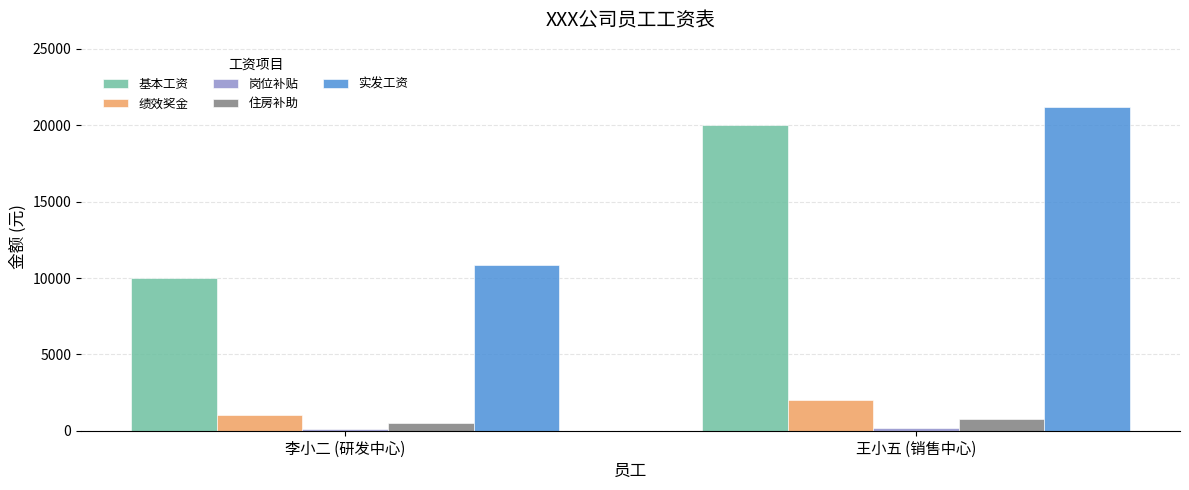

Which series has the largest total across all categories?

实发工资